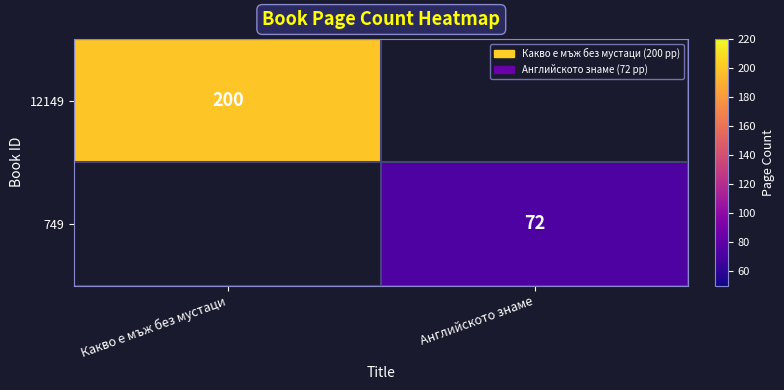

The 749 series shows 112 at Английското знаме. True or false?

False